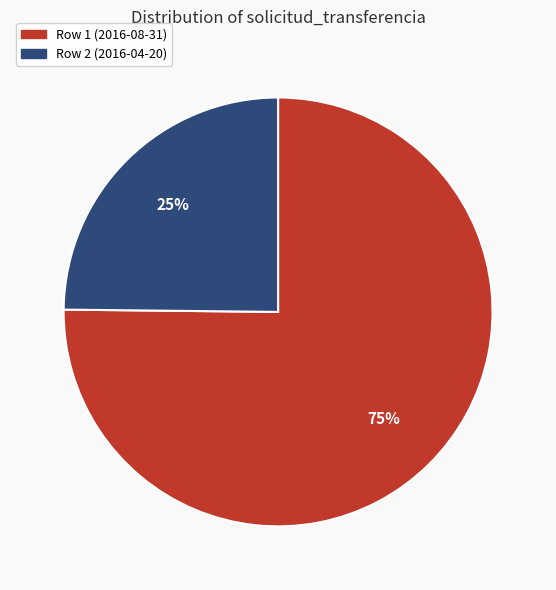

The Row 2 (2016-04-20) slice represents 25% of the pie. True or false?

True